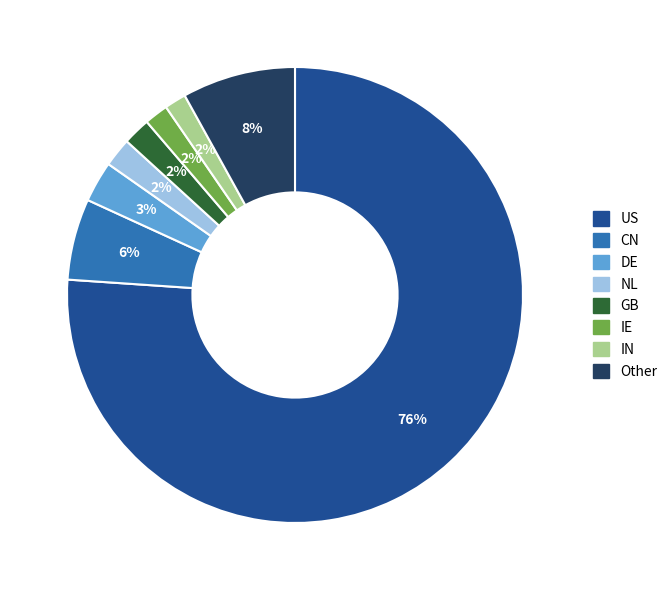

To the nearest percent, what is the average slice percentage?

12%